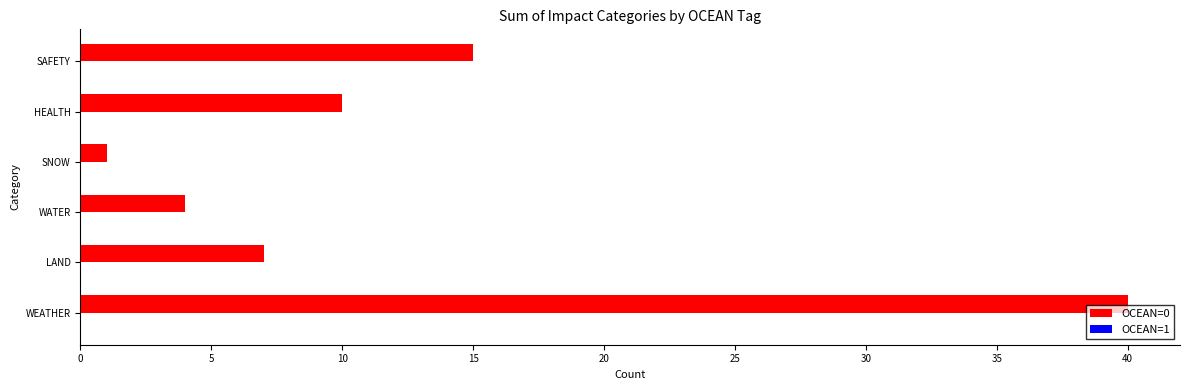

Reading top to bottom, extract all data points from this chart.

15	10	1	4	7	40